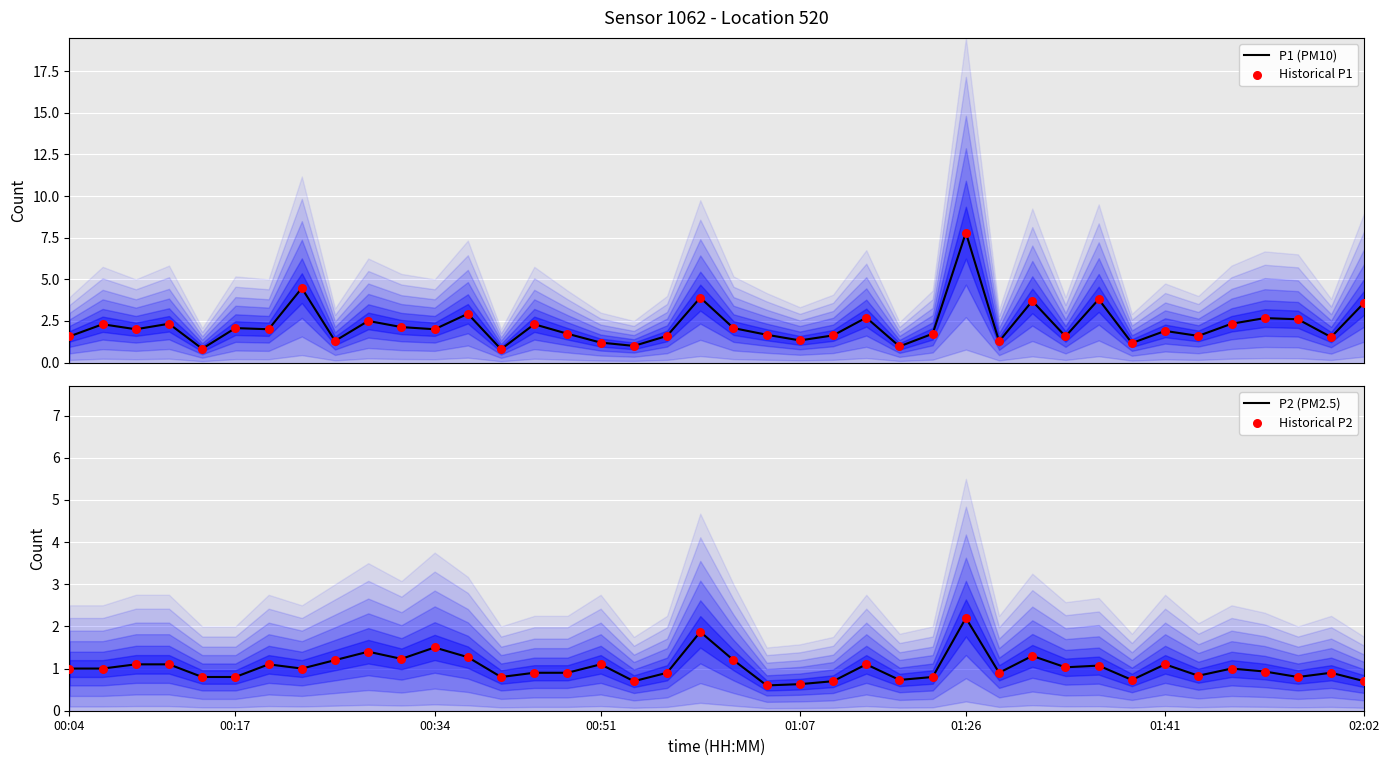

Which series has the widest spread of Y values?

P1 (PM10)